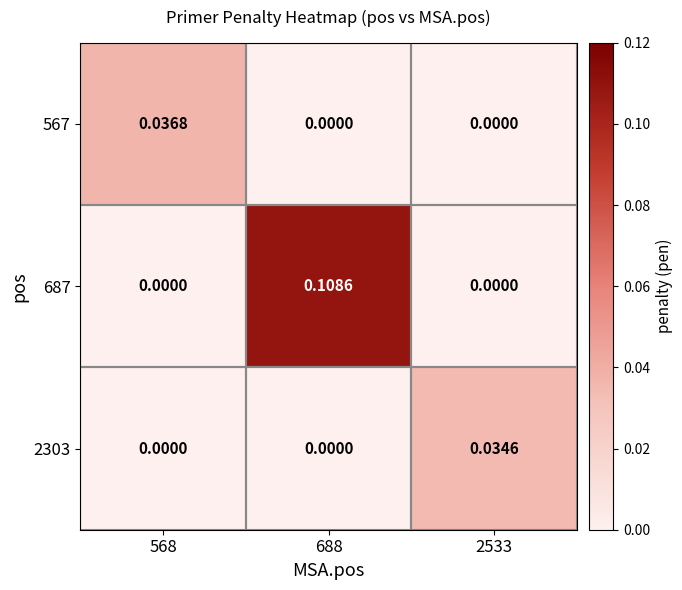

At which category is the sum across all series the highest?

688